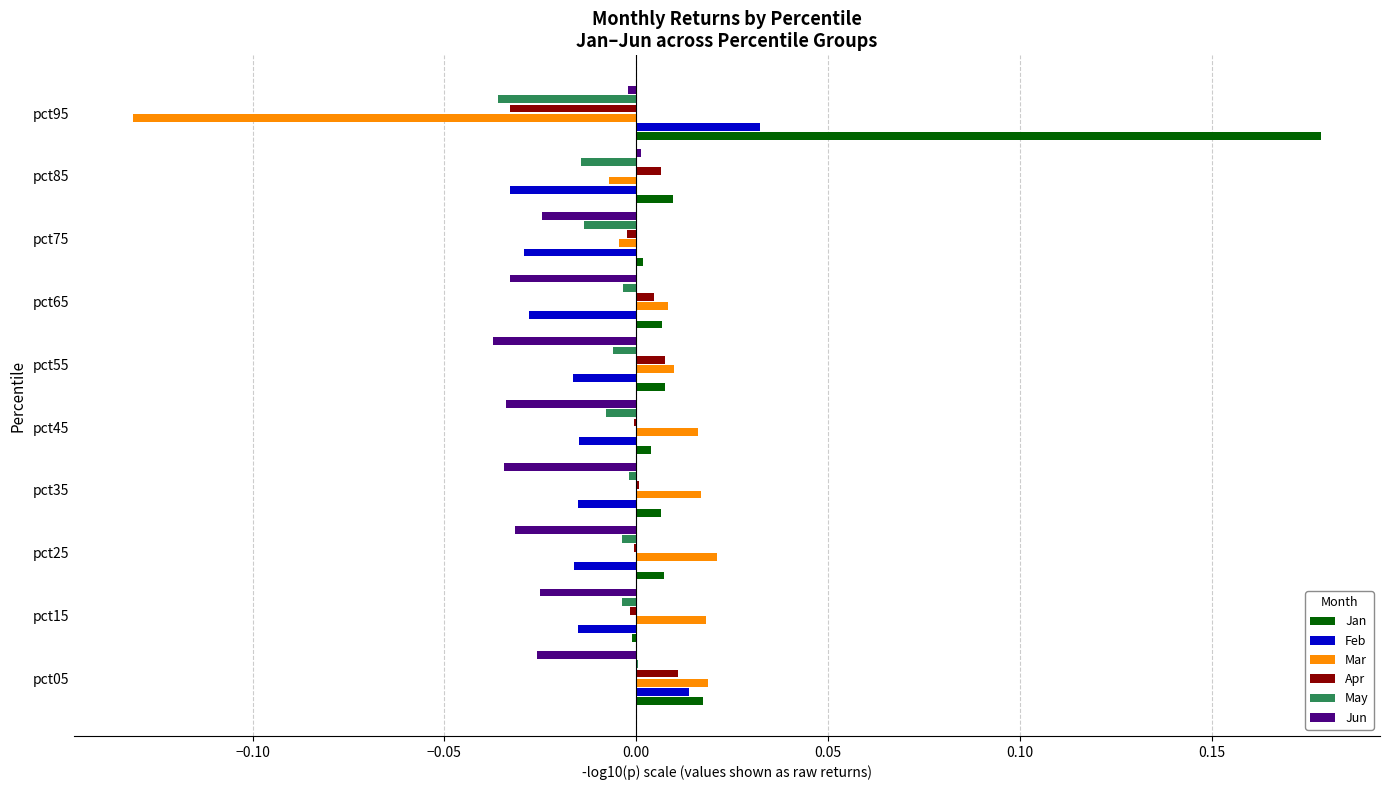

The Feb series shows -0.0 at pct85. True or false?

True